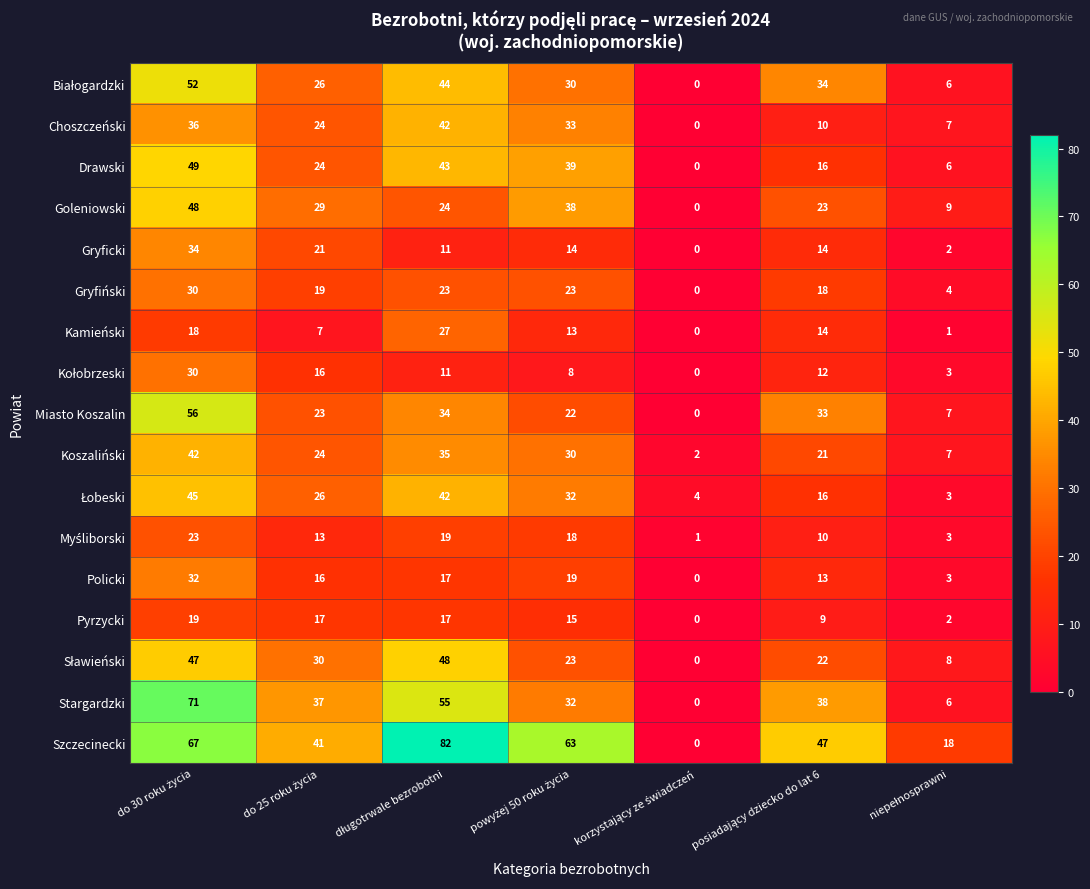

What is the highest value of the Pyrzycki series?

19